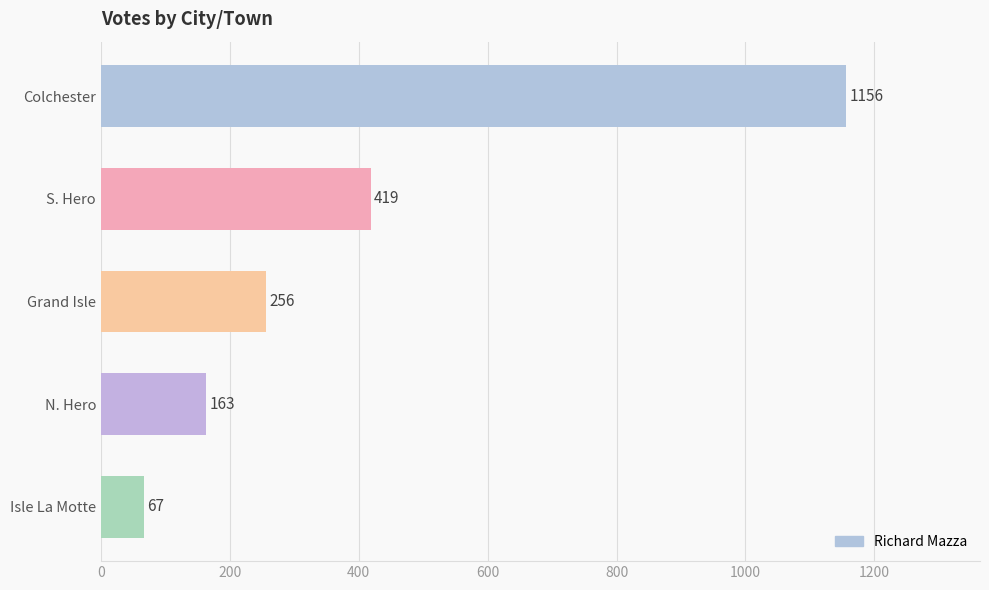

Reading bottom to top, transcribe all the data shown in this chart.

Isle La Motte=67	N. Hero=163	Grand Isle=256	S. Hero=419	Colchester=1156